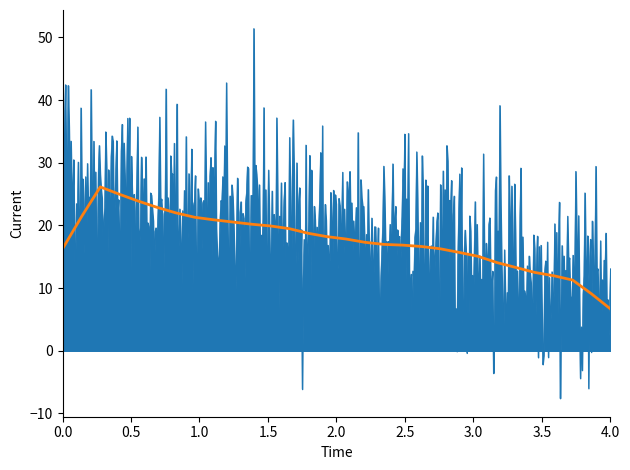

What is the change in value from 3.5 to 4.0?

-0.4